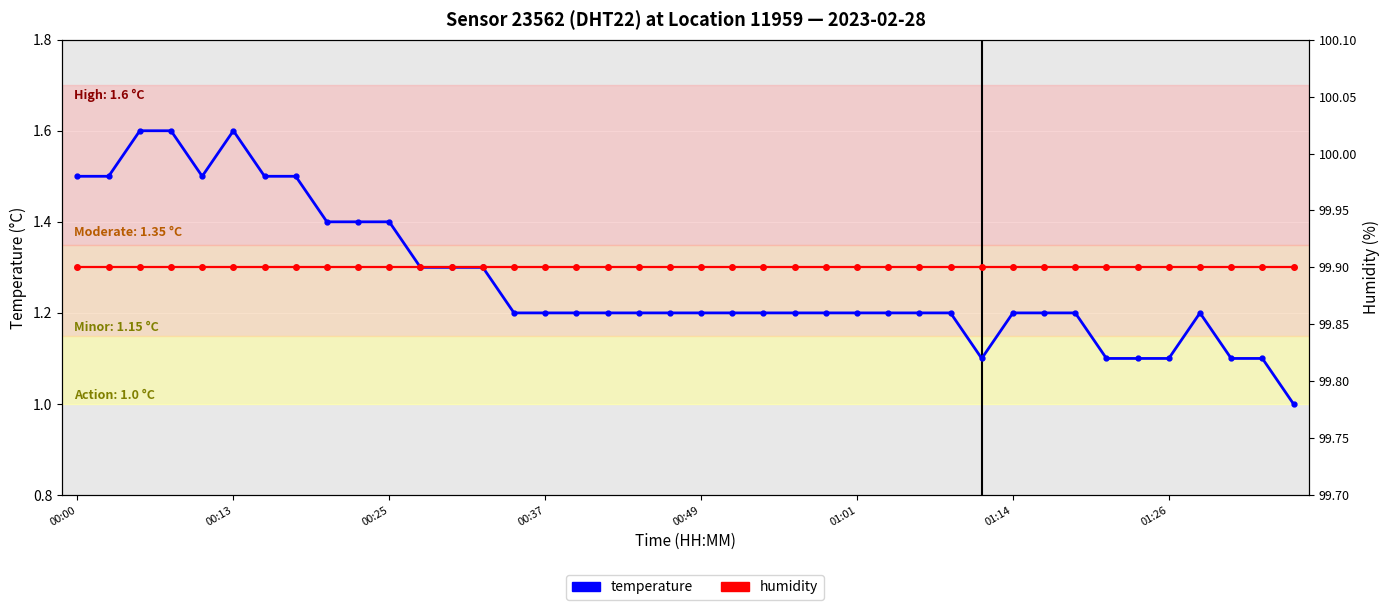

What is the maximum value for humidity?

99.9